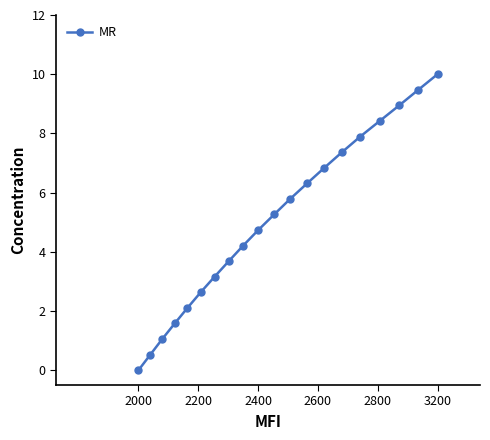

How many series are shown in this chart?

1